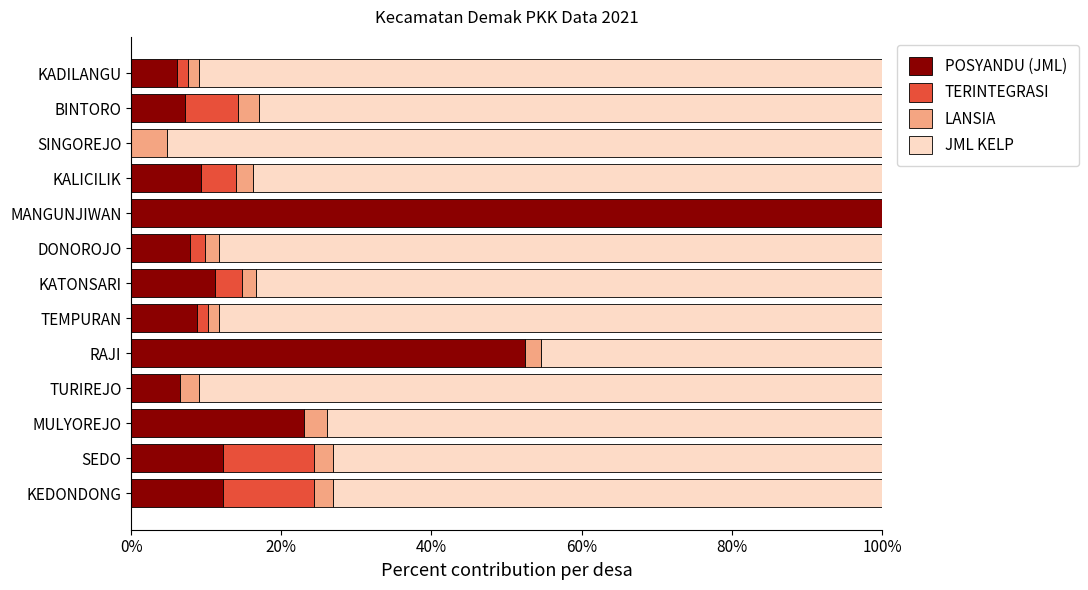

What is the highest value of the POSYANDU (JML) series?

100.0